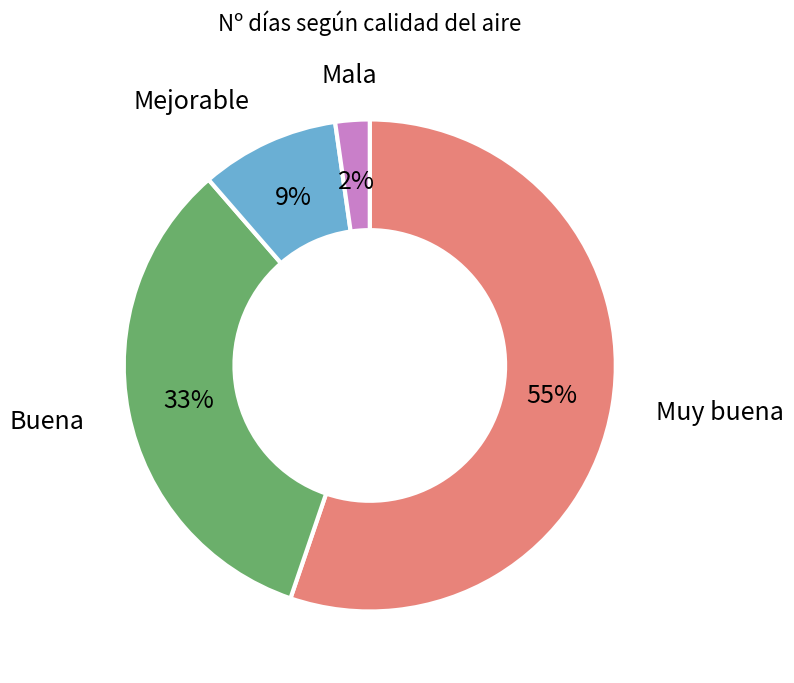

Which has a higher value, Mala or Buena?

Buena